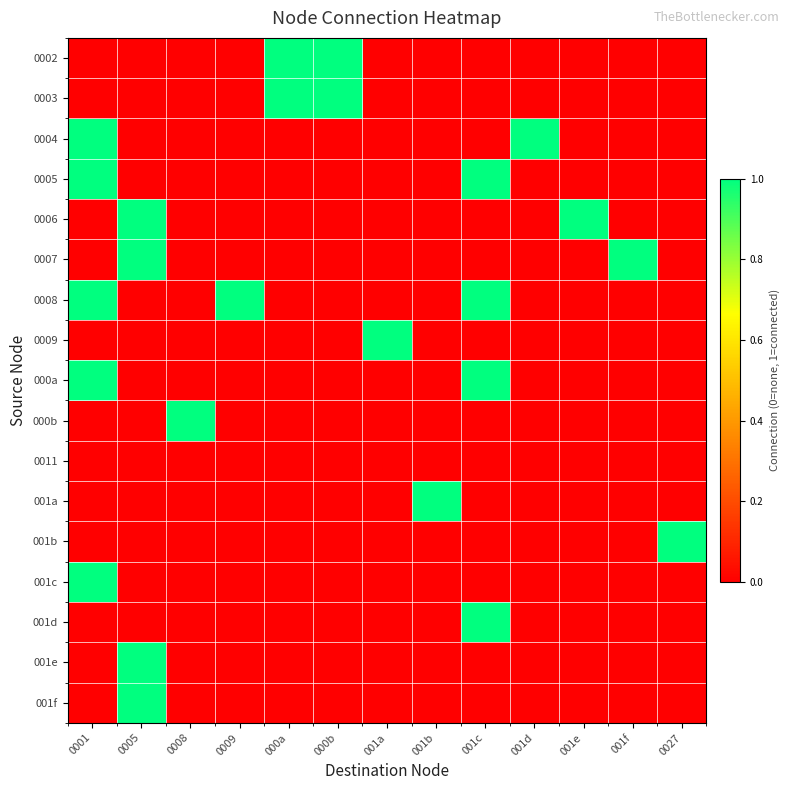

Which series has the widest spread of values?

0002